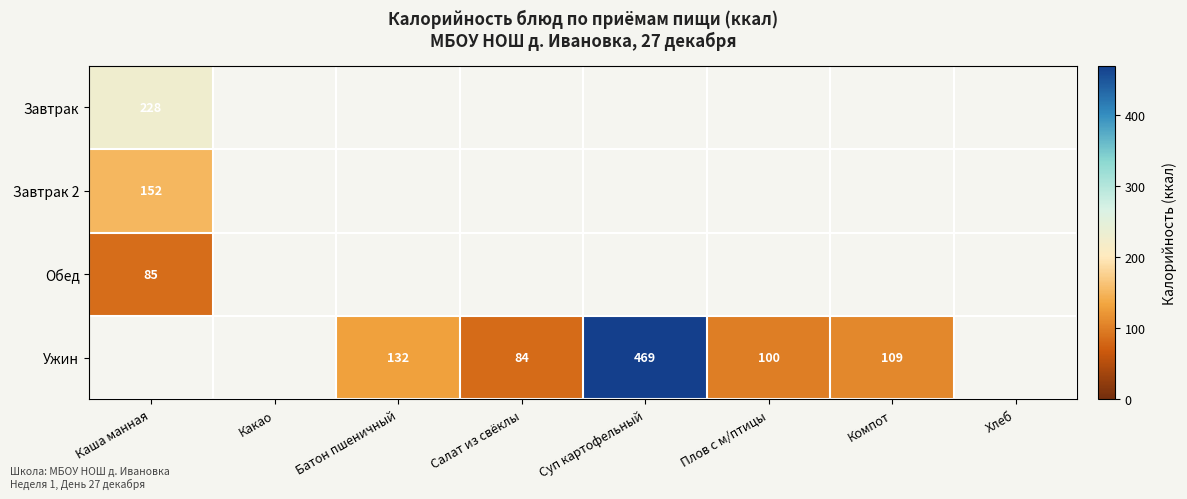

The Ужин series shows 469 at Суп картофельный. True or false?

True